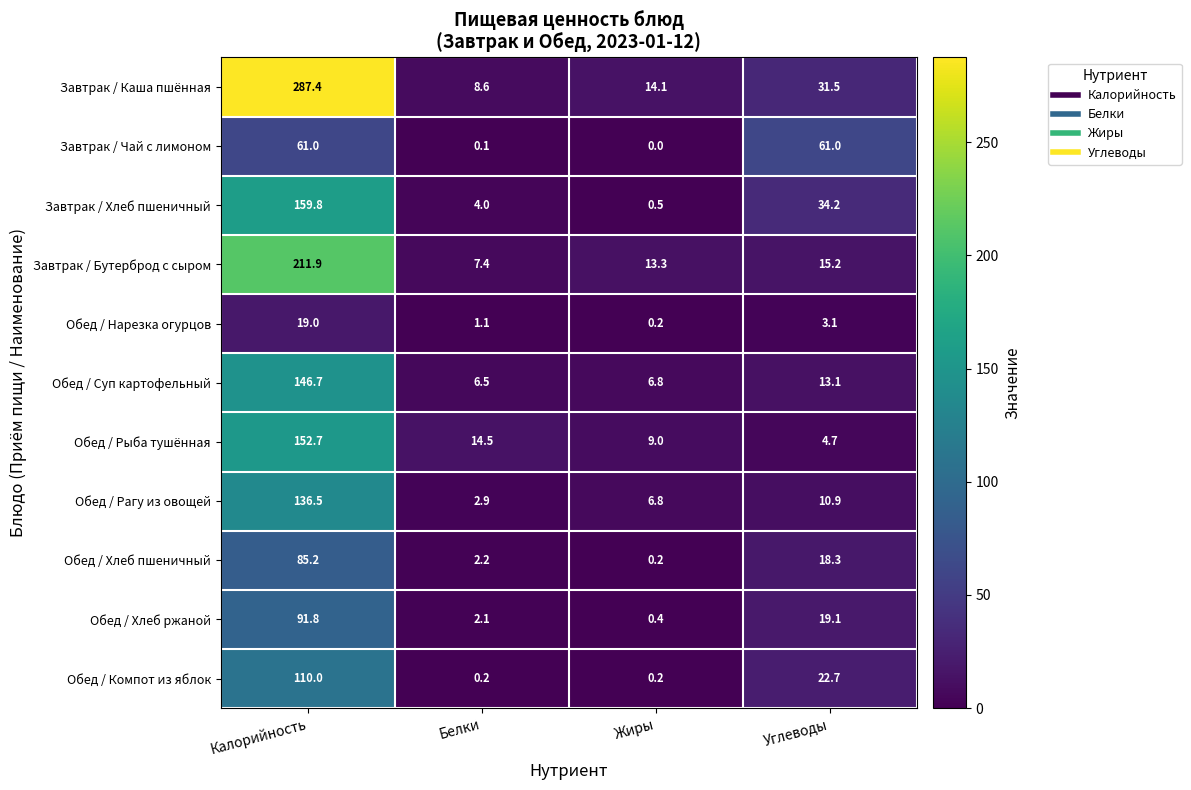

The Обед / Хлеб пшеничный series shows 25.8 at Углеводы. True or false?

False